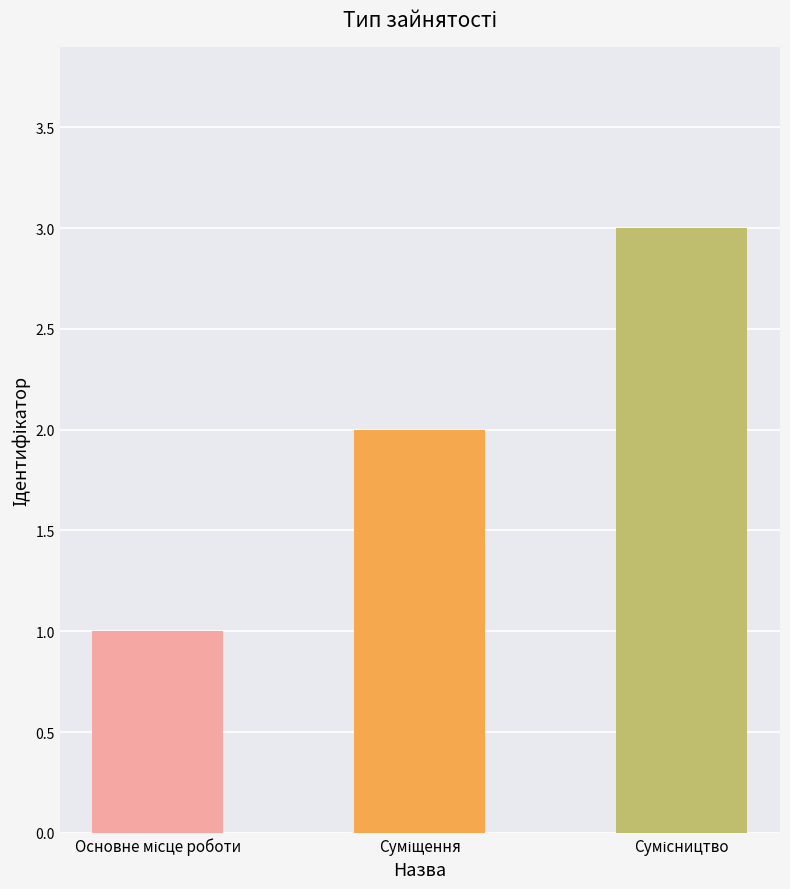

What is the greatest value displayed?

3